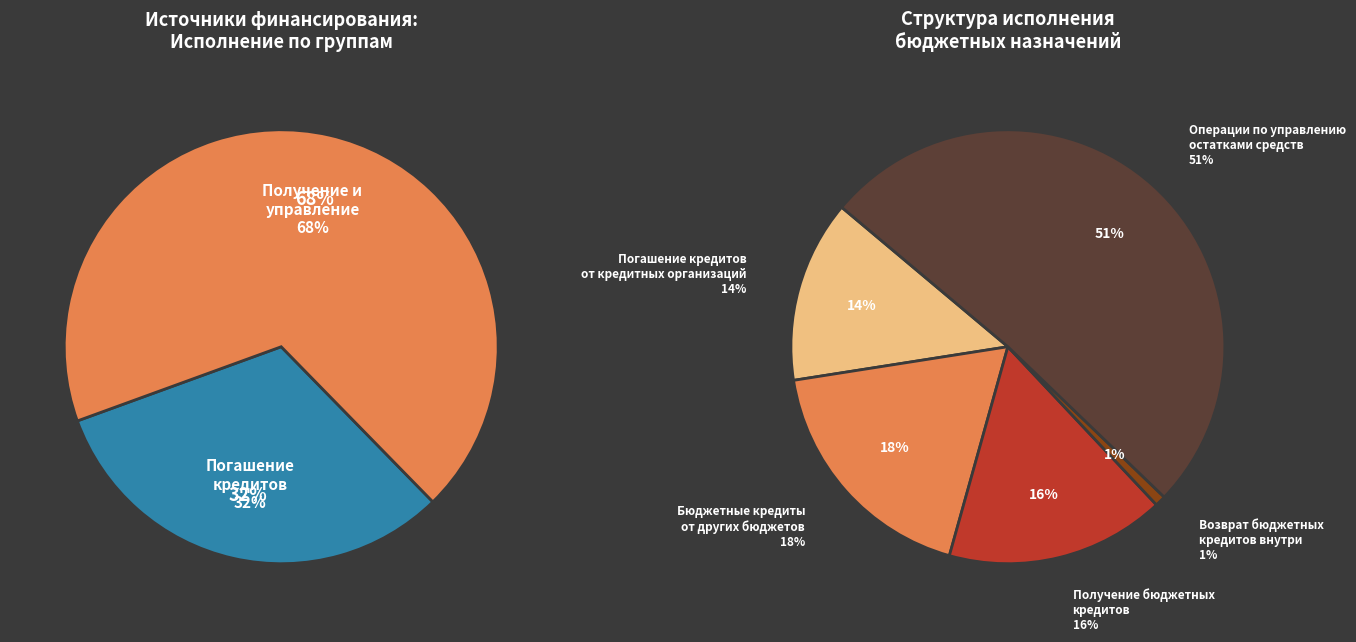

True or false: Погашение кредитов от кредитных организаций accounts for 8% of the total.

False